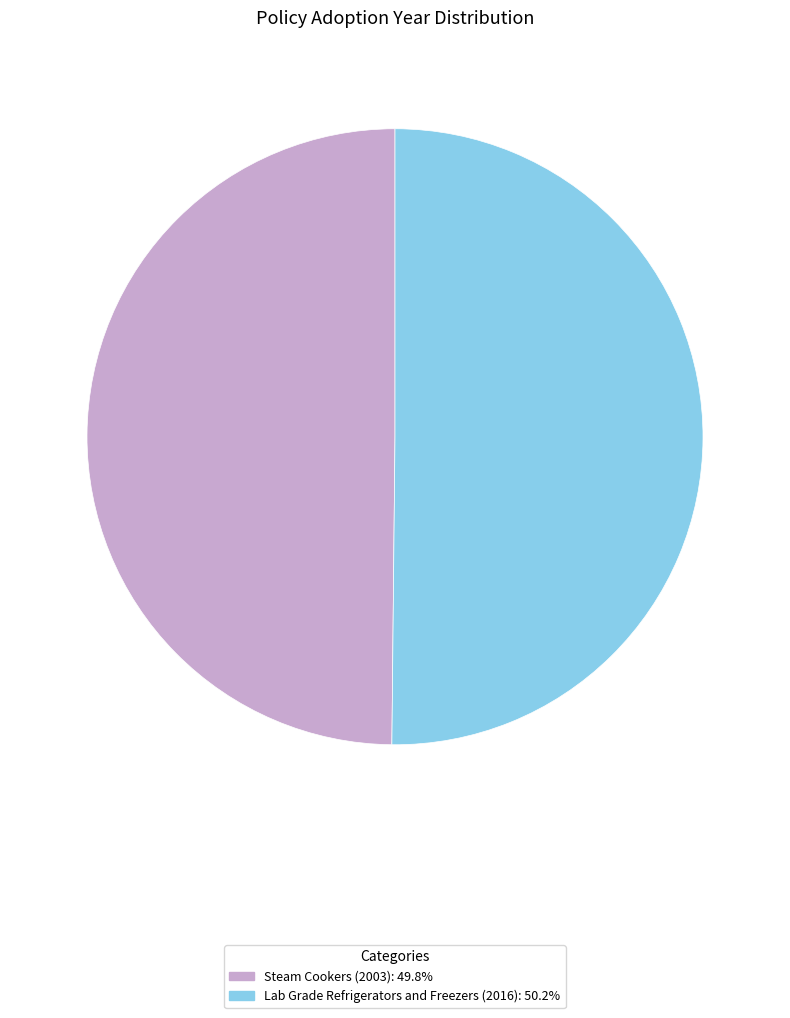

Which slice is the smallest?

ENERGY STAR Program Requirements for Steam Cookers